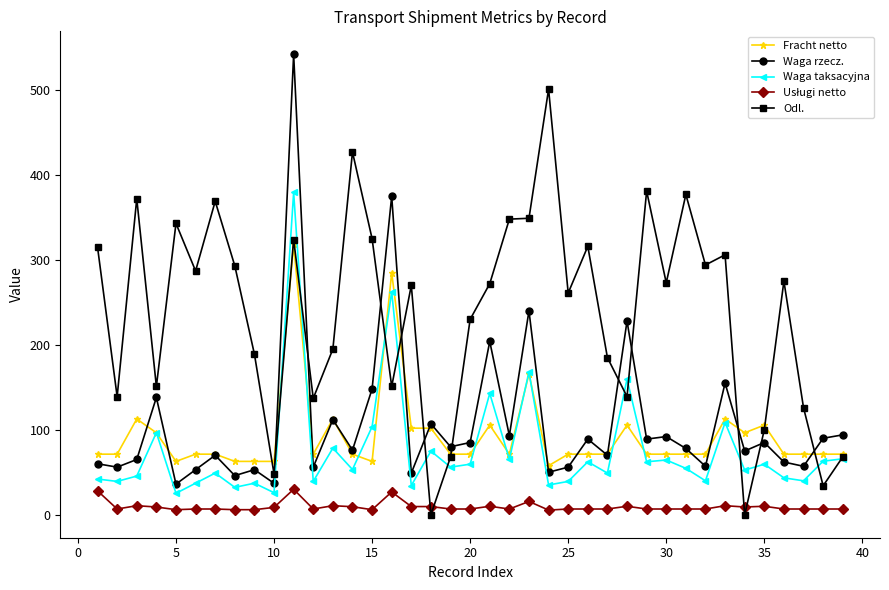

In Waga rzecz., how many points are lower than both neighbors (excluding endpoints)?

15